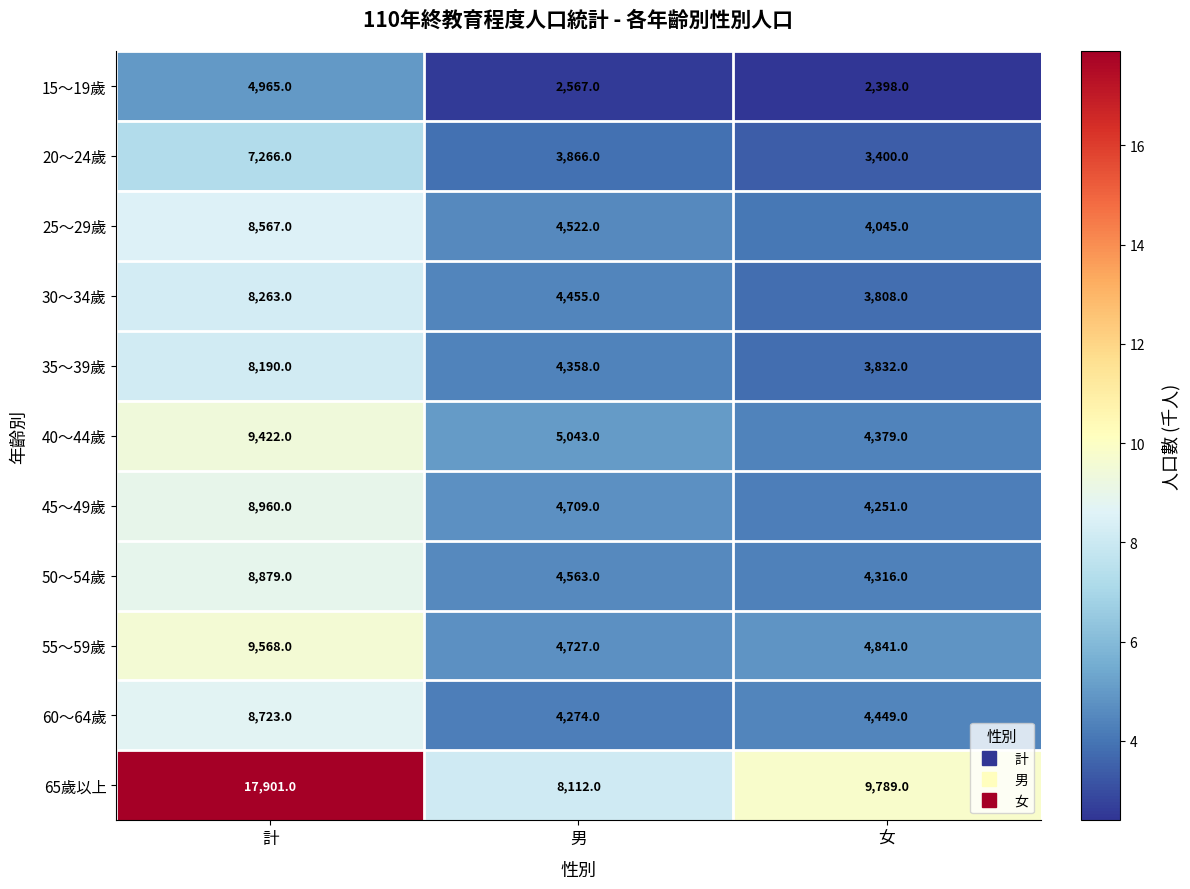

What is the difference between the highest and lowest values at 女?

7391